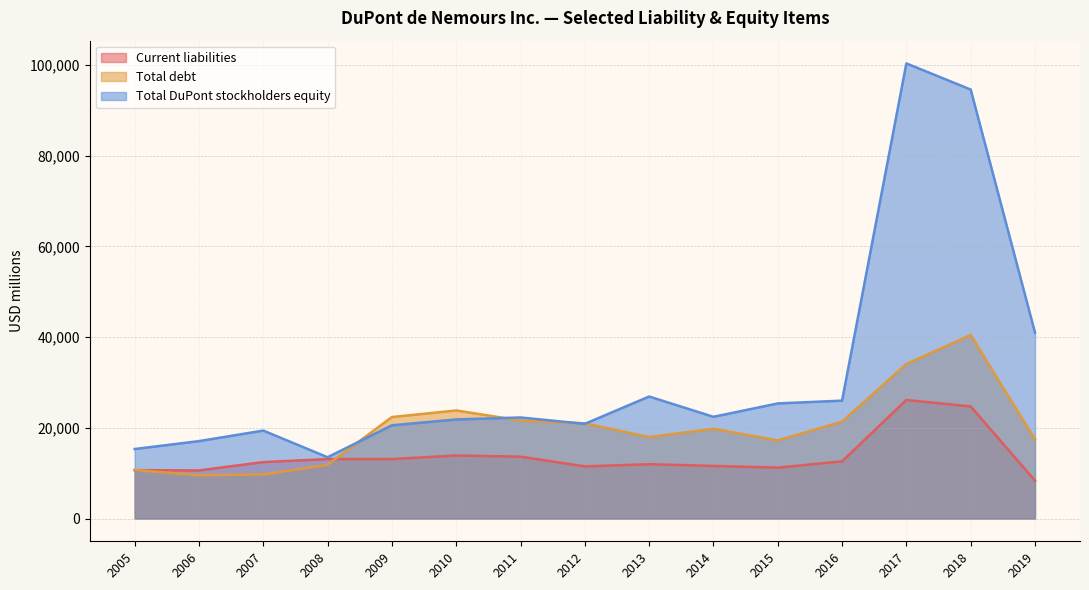

Which category has the highest value in the Current liabilities series?

2017